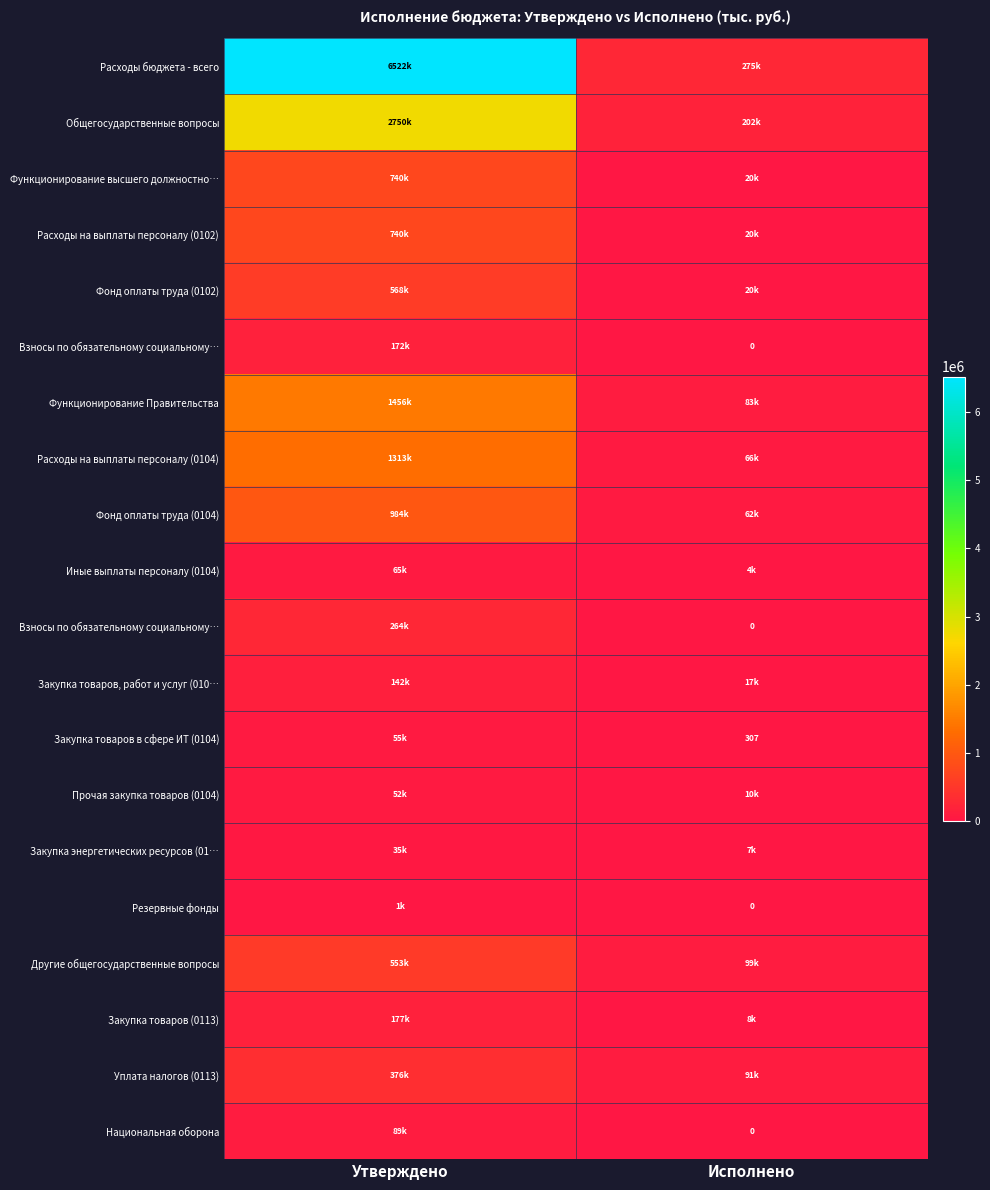

Which label corresponds to the largest value in the chart?

Утверждено